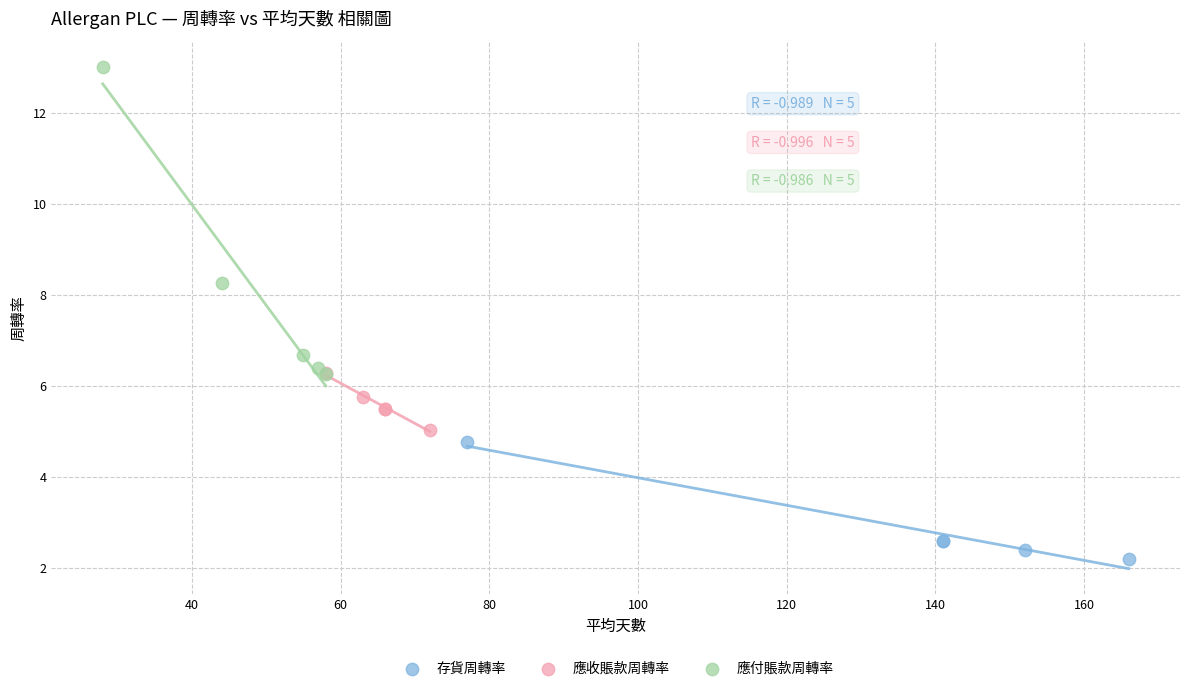

Which series reaches the maximum Y coordinate?

應付賬款周轉率